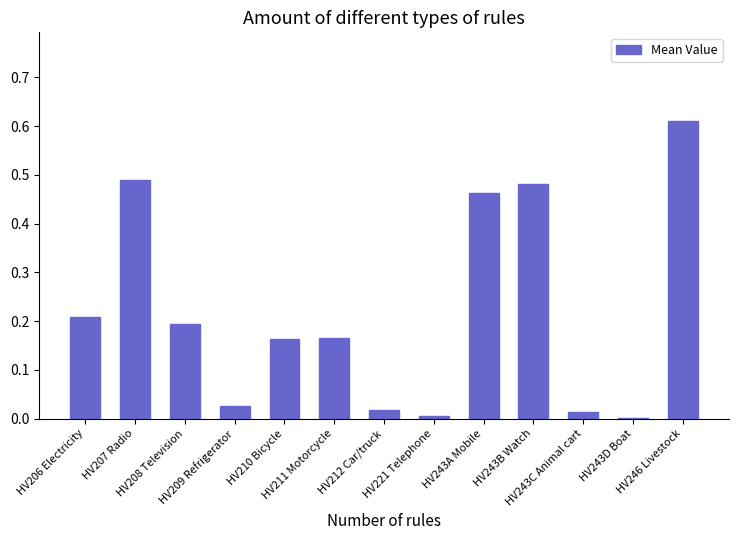

Rank the categories by value from lowest to highest.

HV243D Boat, HV221 Telephone, HV243C Animal cart, HV212 Car/truck, HV209 Refrigerator, HV210 Bicycle, HV211 Motorcycle, HV208 Television, HV206 Electricity, HV243A Mobile, HV243B Watch, HV207 Radio, HV246 Livestock